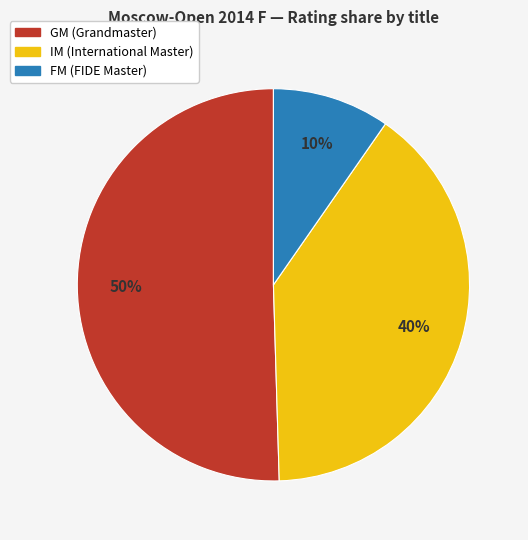

Count the number of slices in the pie.

3